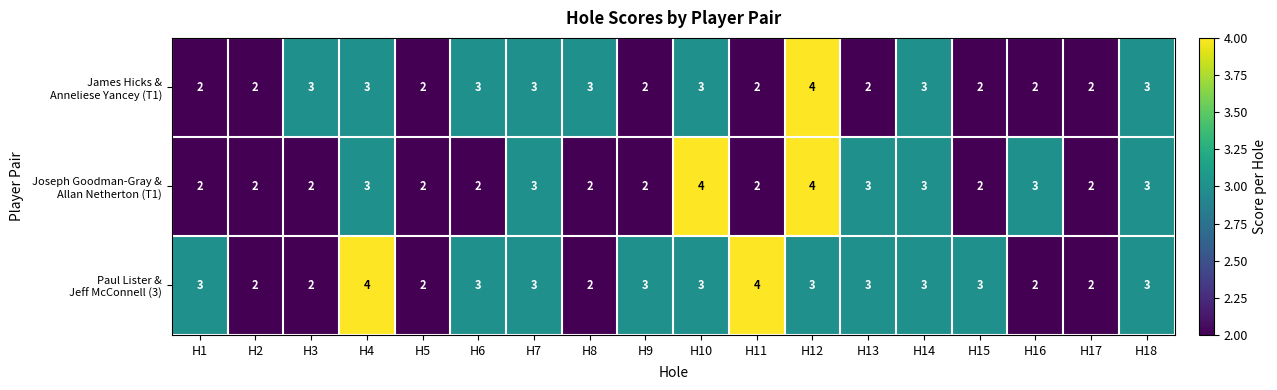

What is the total value across all series at H1?

7